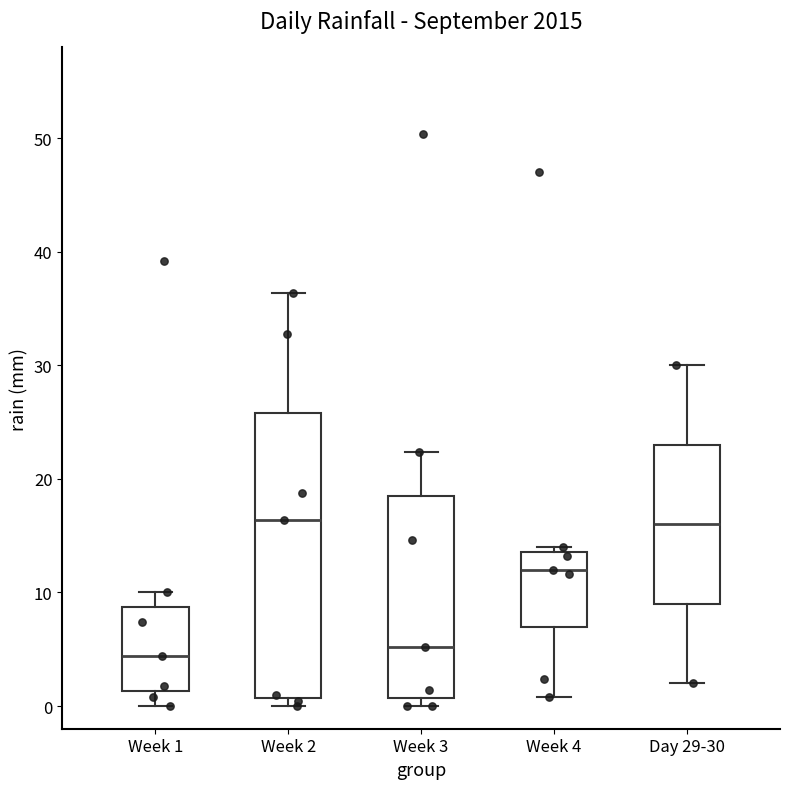

Where does the upper whisker of the box for Week 1 end on the y-axis? The values are not printed on the chart, so give them approximately, as read against the axis.

10